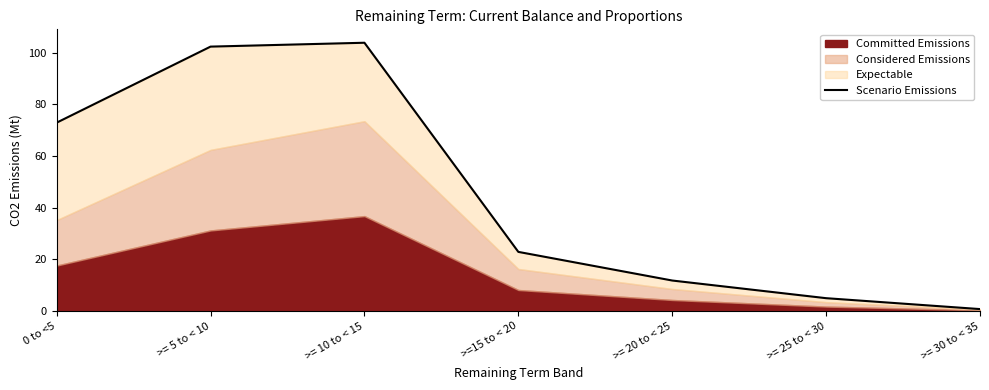

The value at >= 20 to < 25 is 11.8. True or false?

True